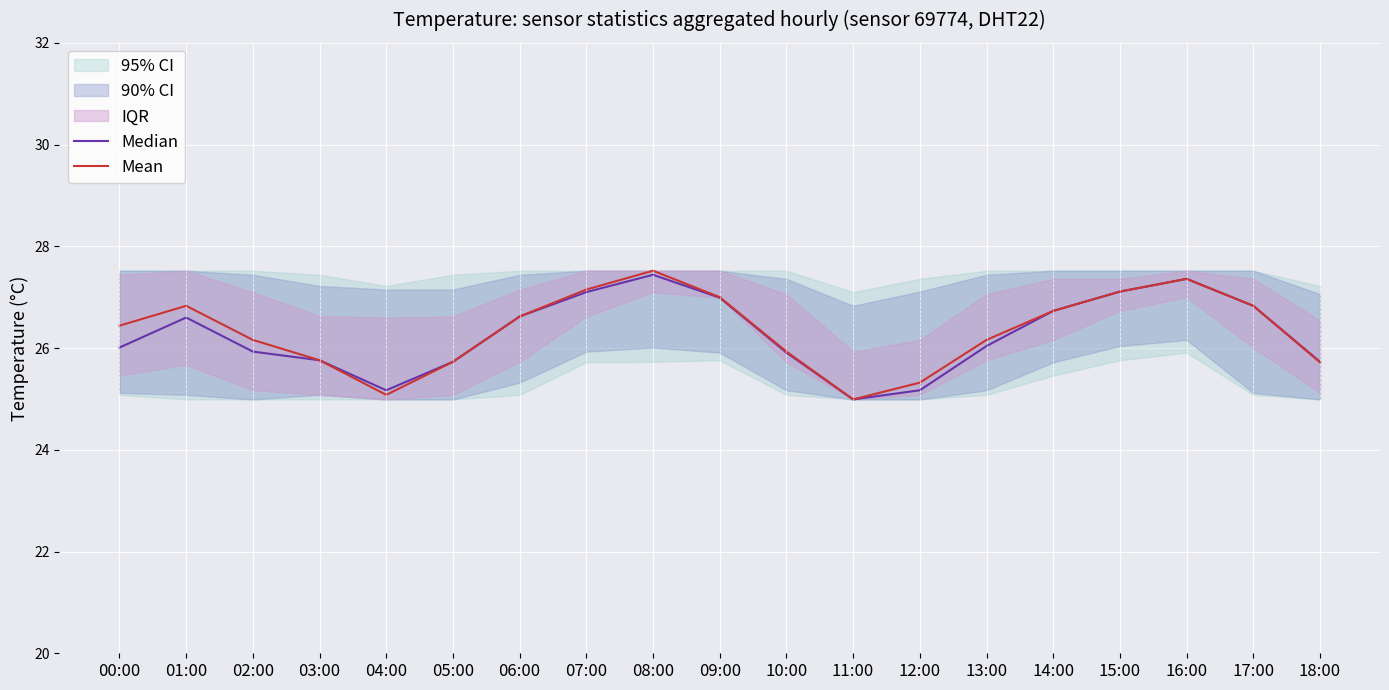

Reading left to right, what are all the values shown in this chart?

Median: 00:00=26.0	01:00=26.6	02:00=25.9	03:00=25.8	04:00=25.2	05:00=25.7	06:00=26.6	07:00=27.1	08:00=27.4	09:00=27.0	10:00=25.9	11:00=25.0	12:00=25.2	13:00=26.0	14:00=26.7	15:00=27.1	16:00=27.4	17:00=26.8	18:00=25.7
Mean: 00:00=26.4	01:00=26.8	02:00=26.2	03:00=25.8	04:00=25.1	05:00=25.7	06:00=26.6	07:00=27.1	08:00=27.5	09:00=27.0	10:00=25.9	11:00=25.0	12:00=25.3	13:00=26.2	14:00=26.7	15:00=27.1	16:00=27.4	17:00=26.8	18:00=25.7